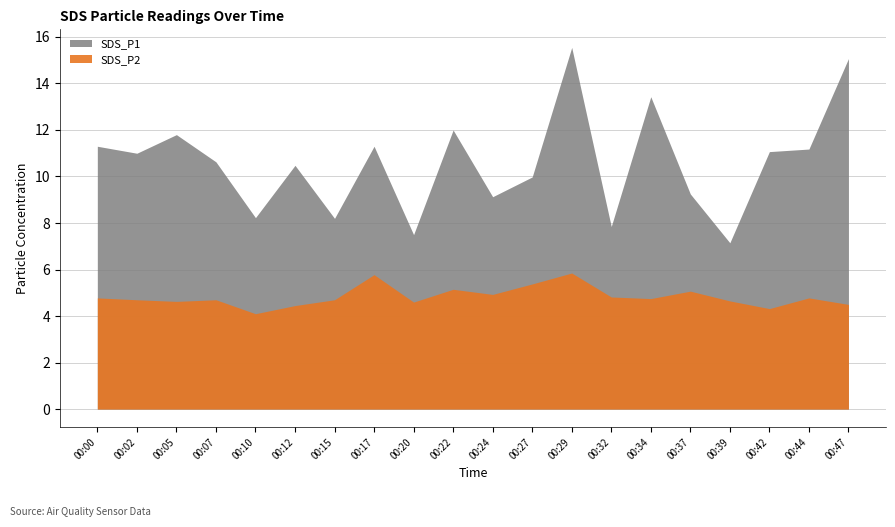

How many interior local valleys does the SDS_P2 series have?

6